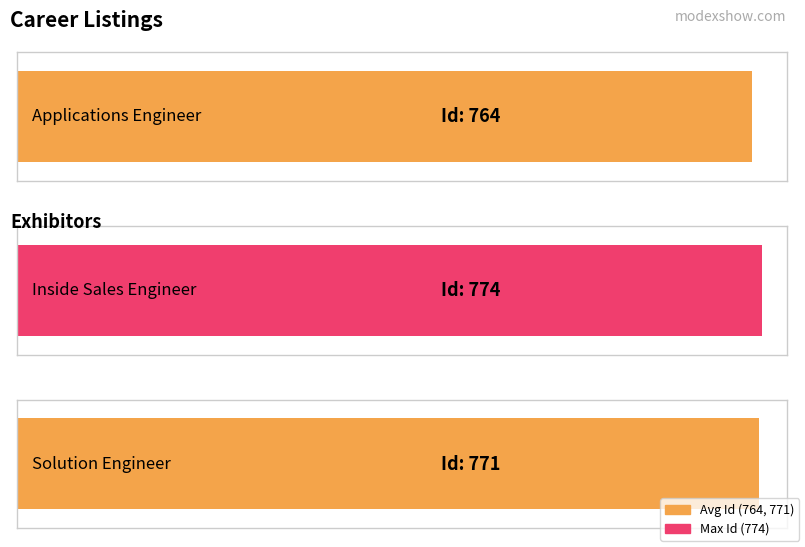

How many data points are less than 771?

1